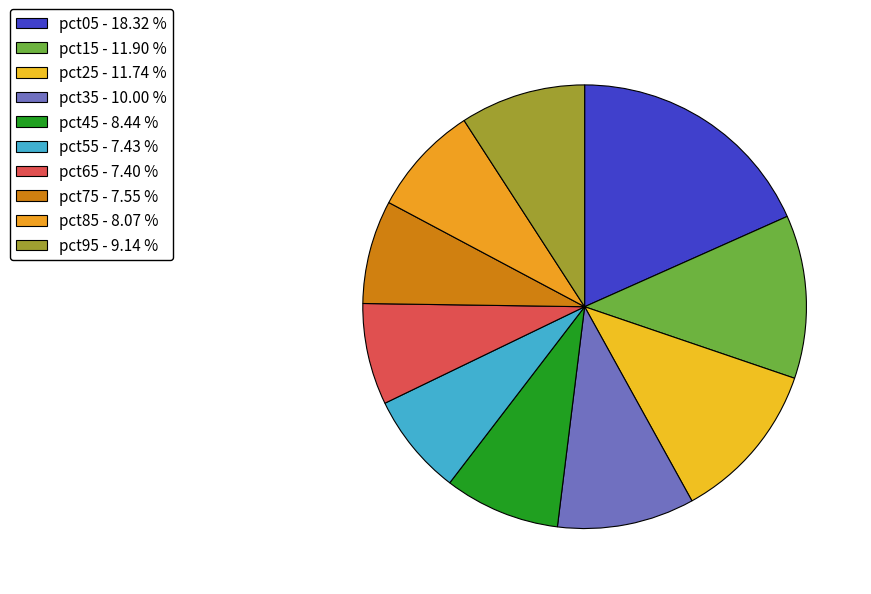

To the nearest percent, what is the average slice percentage?

10%